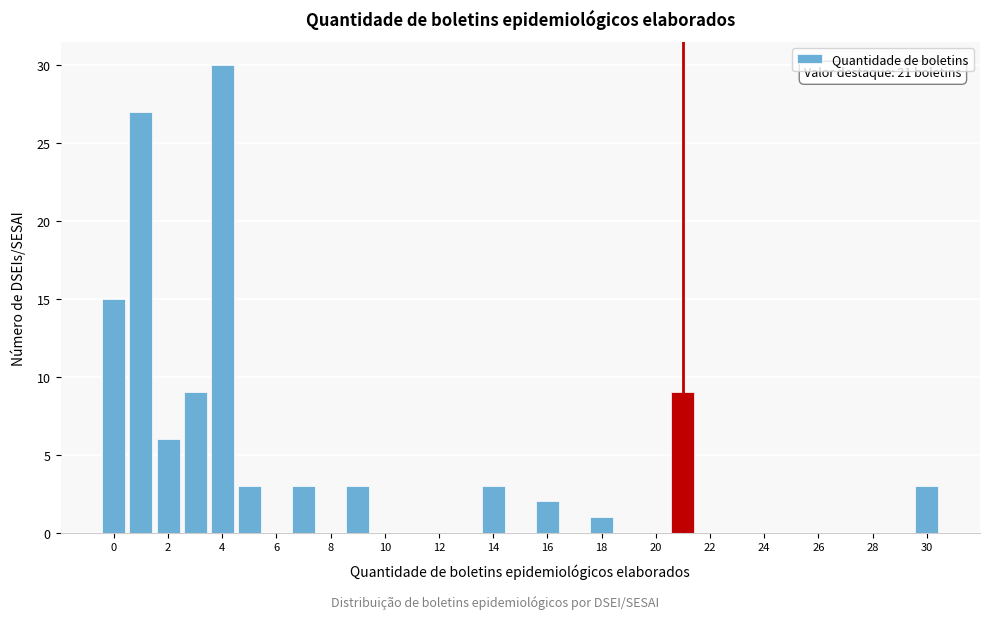

Which range on the x-axis has the tallest bar?

3.5 to 4.5